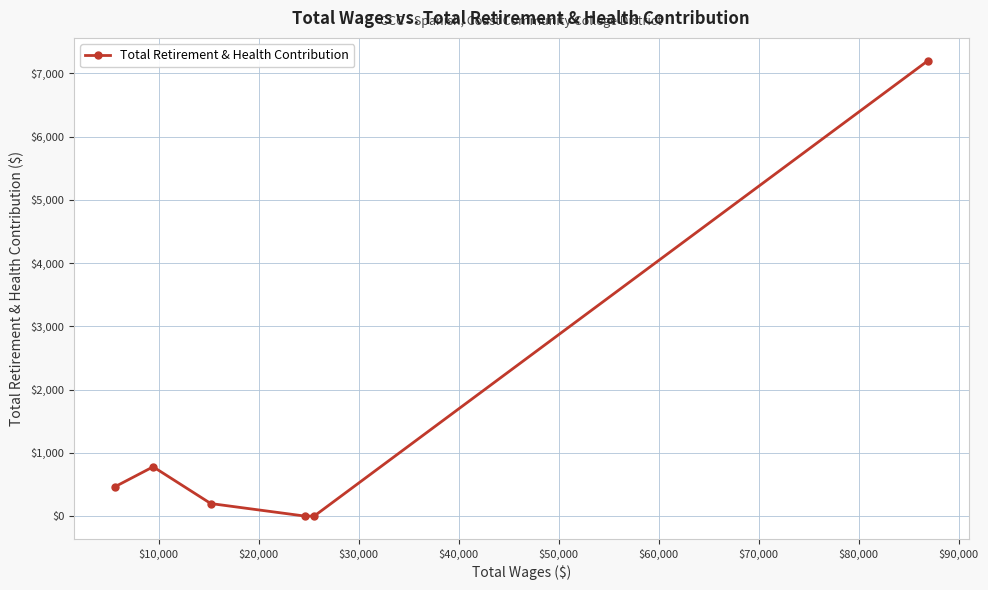

What is the maximum value shown in the chart?

7200